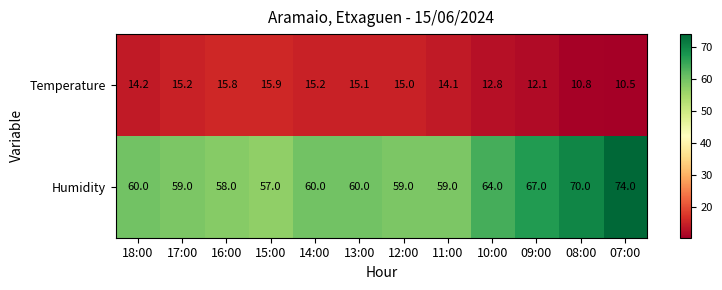

Which label corresponds to the largest value in the chart?

07:00